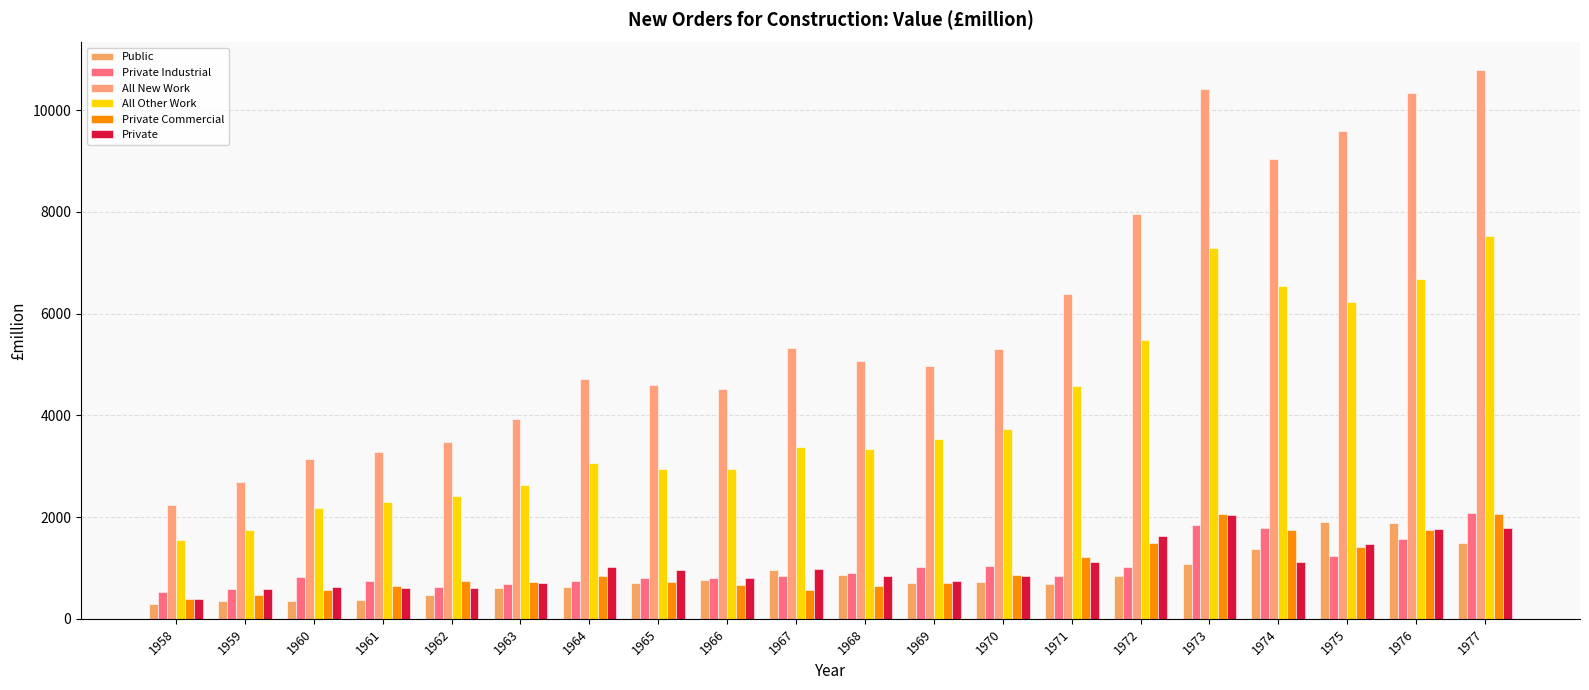

What is the sum of the All New Work values at 1965 and 1966?

9121